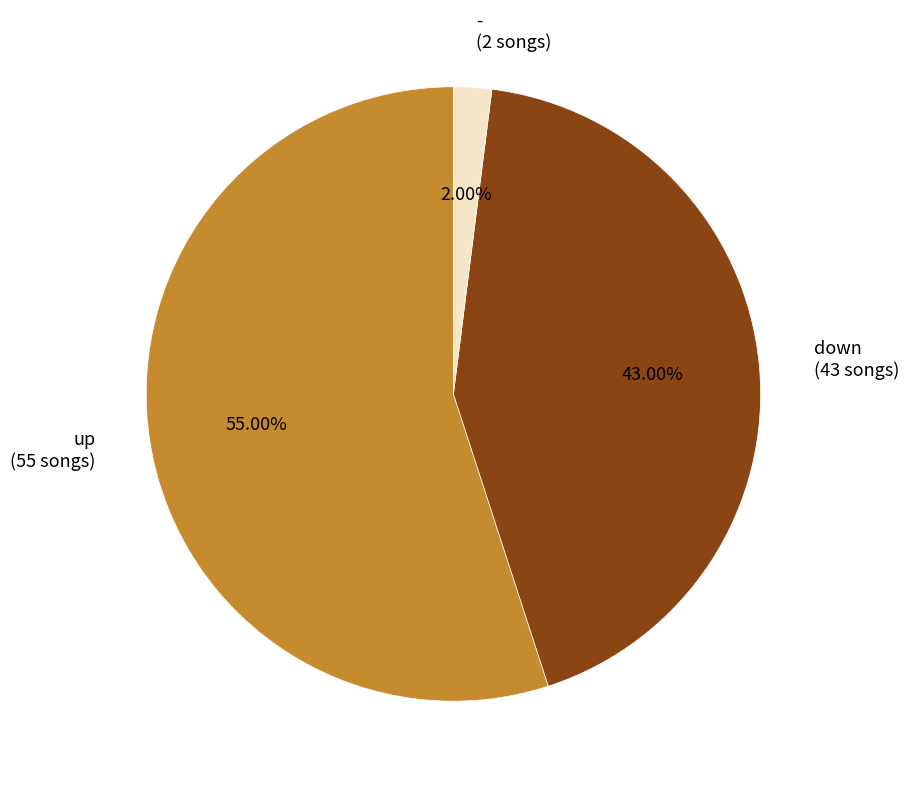

The down slice represents 43% of the pie. True or false?

True